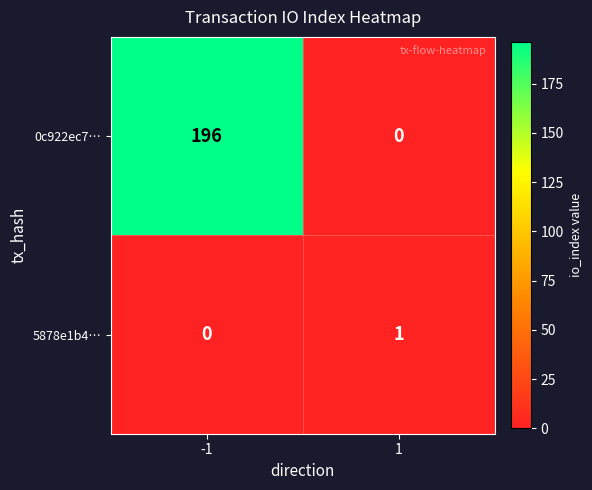

Reading left to right, transcribe all the data shown in this chart.

0c922ec7…: 196	0
5878e1b4…: 0	1